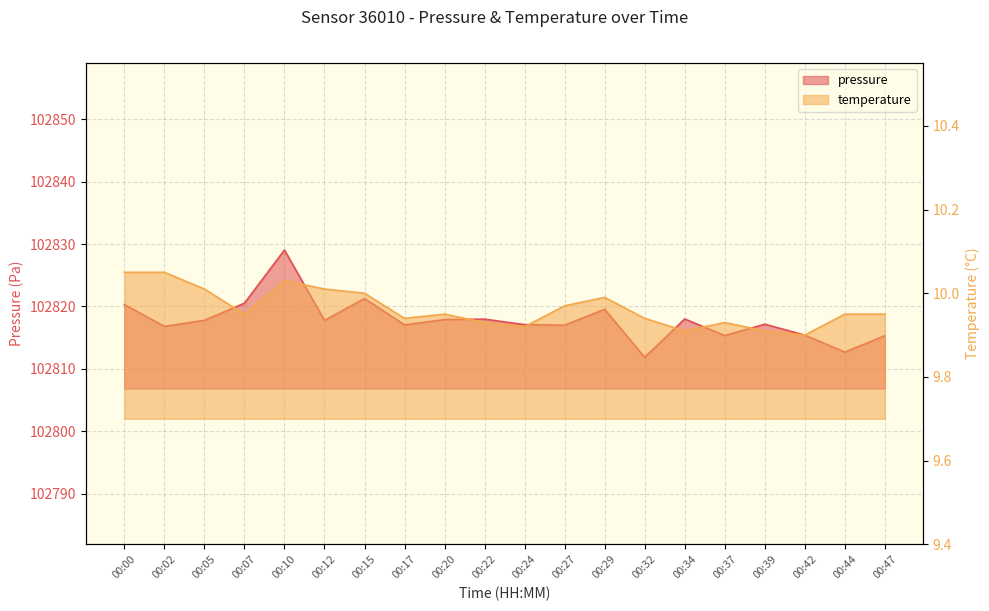

Rank the series by their maximum value, from lowest to highest.

temperature, pressure